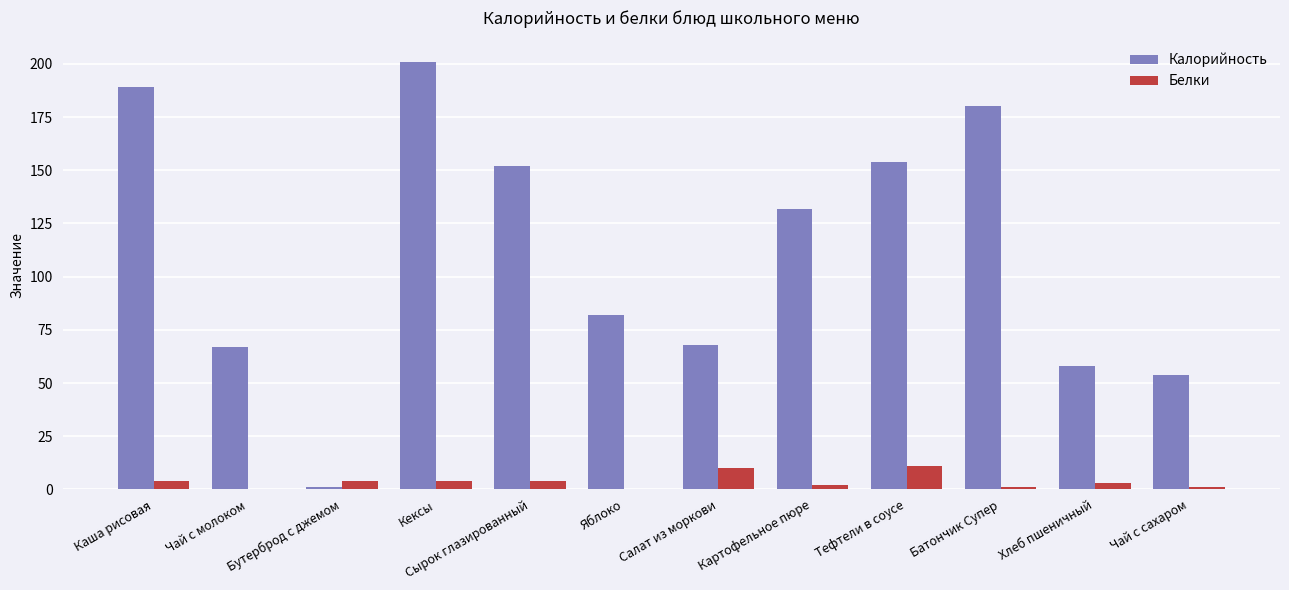

At which label is Калорийность closest to 101?

Яблоко